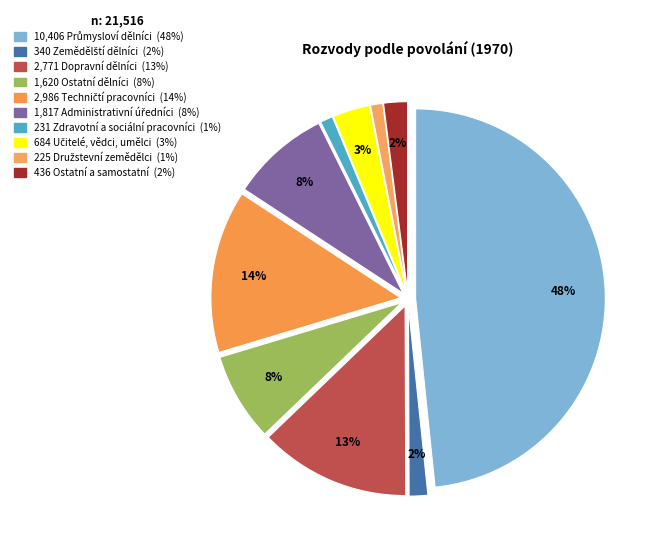

Count the number of slices in the pie.

10